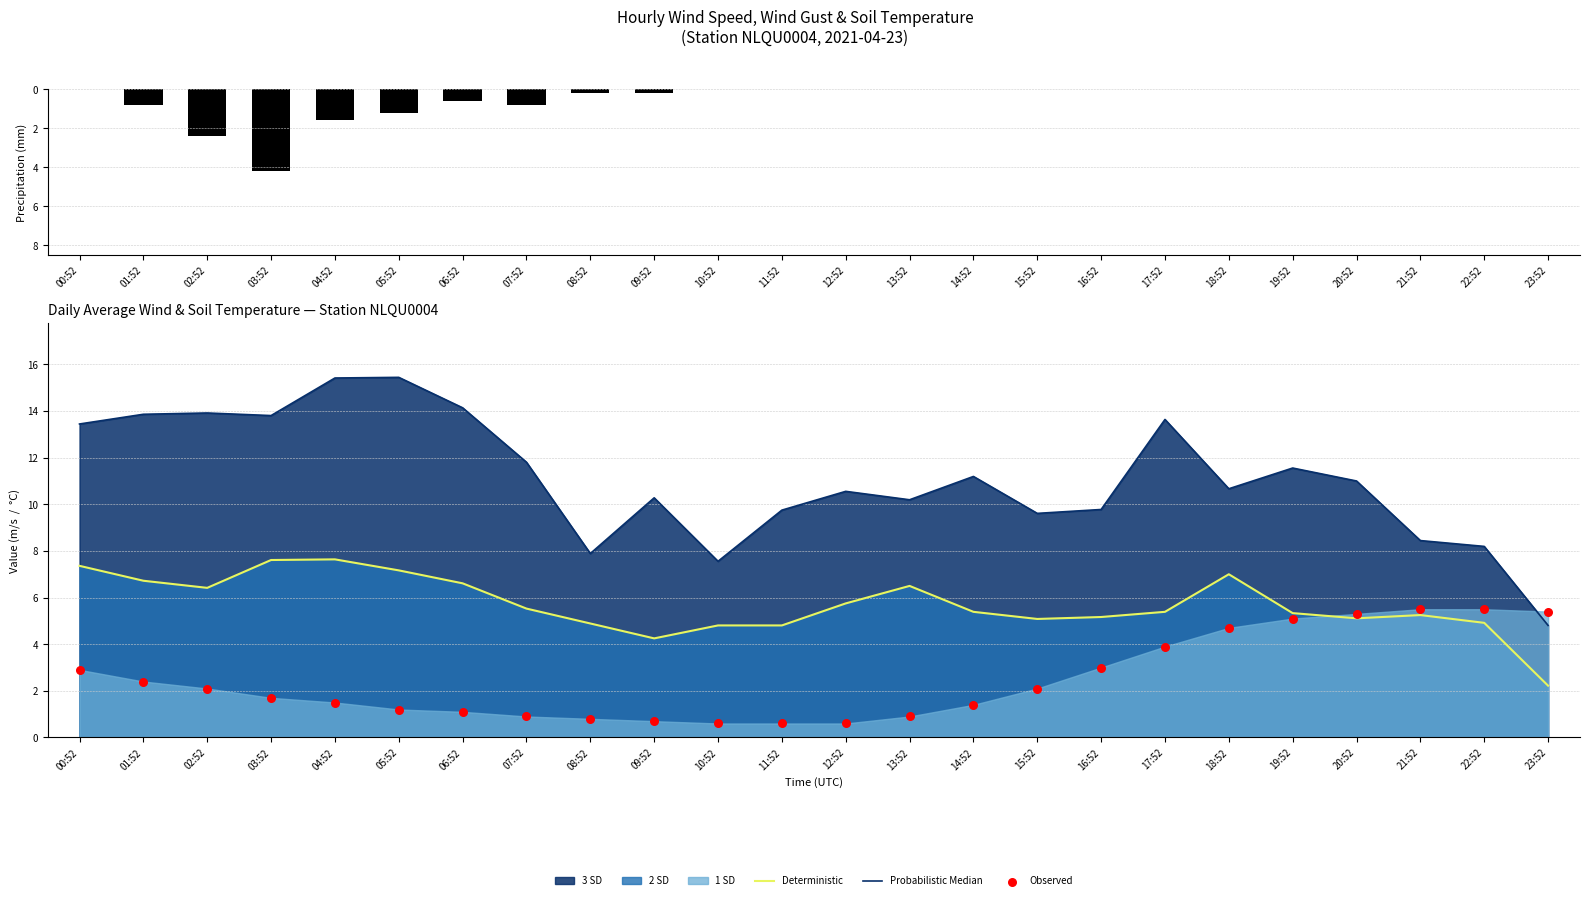

At how many categories does at least one series exceed 1?

24